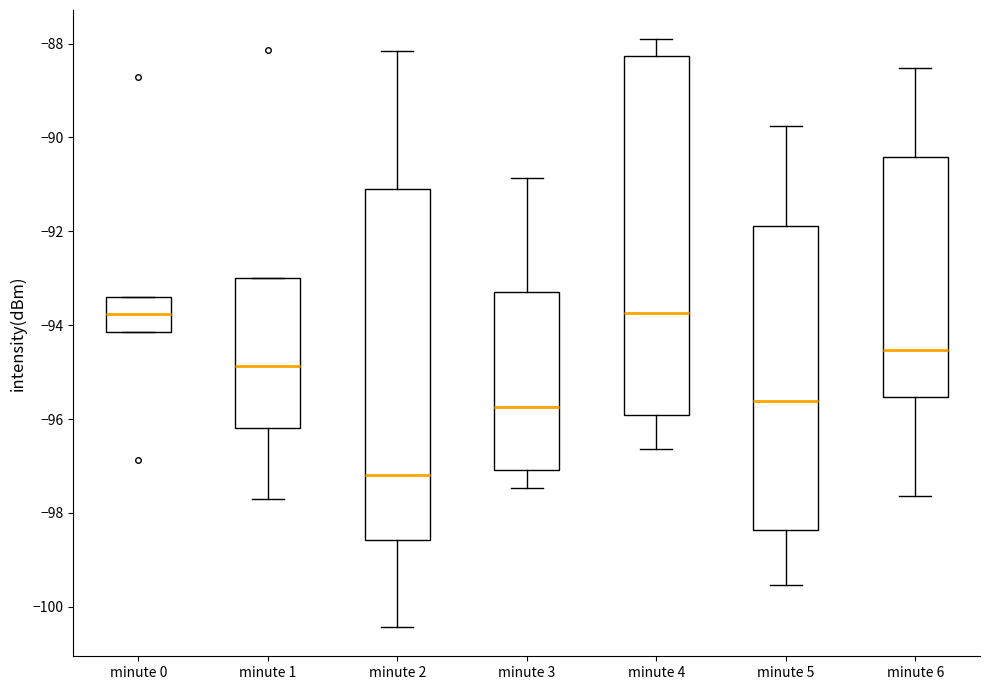

Reading left to right, read every box against the y-axis: the position of its median line, the range the box covers, and the ends of its whiskers. The values are not printed on the chart, so give them approximately, as read against the axis.

minute 0: median -93.8, box -94.2 to -93.4, whiskers -94.2 to -93.4
minute 1: median -94.8, box -96.2 to -93.0, whiskers -97.6 to -93.0
minute 2: median -97.2, box -98.6 to -91.0, whiskers -100.4 to -88.2
minute 3: median -95.8, box -97.0 to -93.2, whiskers -97.4 to -90.8
minute 4: median -93.8, box -96.0 to -88.2, whiskers -96.6 to -88.0
minute 5: median -95.6, box -98.4 to -91.8, whiskers -99.6 to -89.8
minute 6: median -94.6, box -95.6 to -90.4, whiskers -97.6 to -88.6